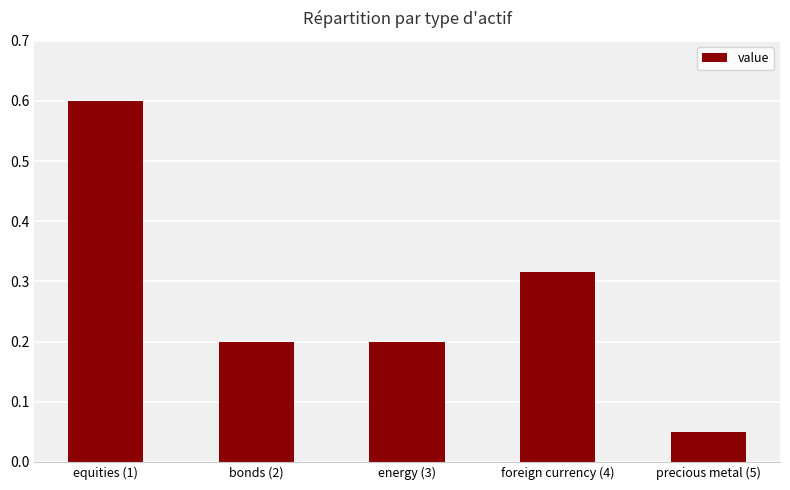

What is the change in value from energy (3) to foreign currency (4)?

+0.1